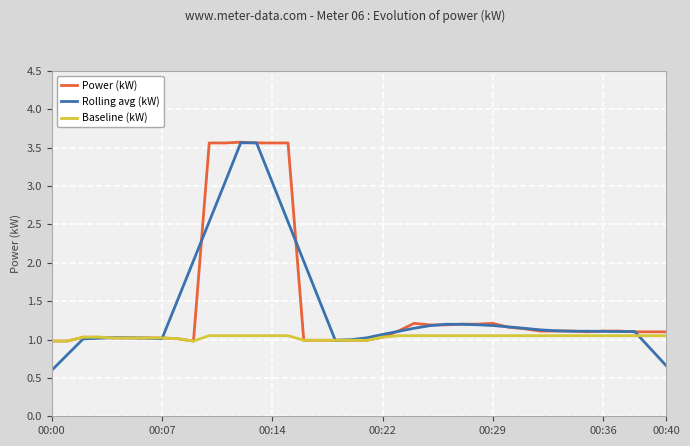

What is the maximum value shown in the chart?

3.6